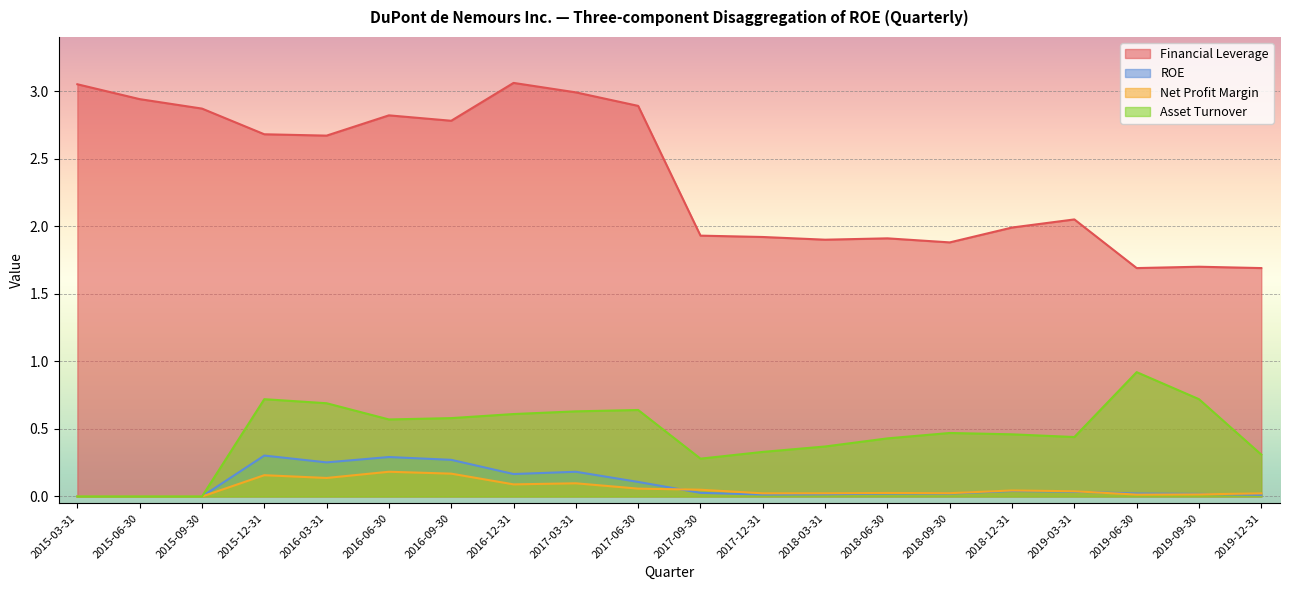

Which has a higher value, 2017-09-30 or 2019-12-31?

2017-09-30